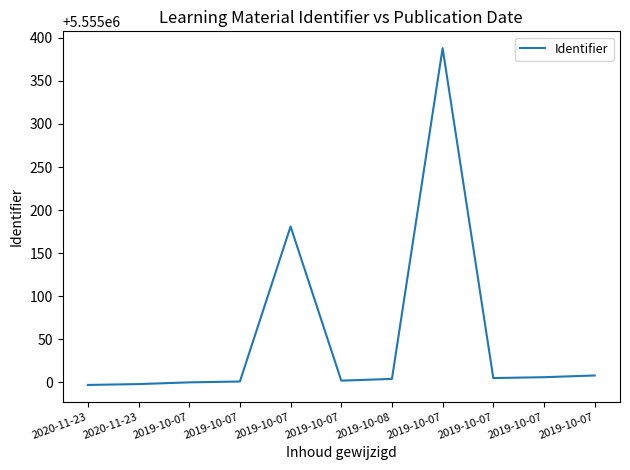

Does the chart have visible grid lines?

No